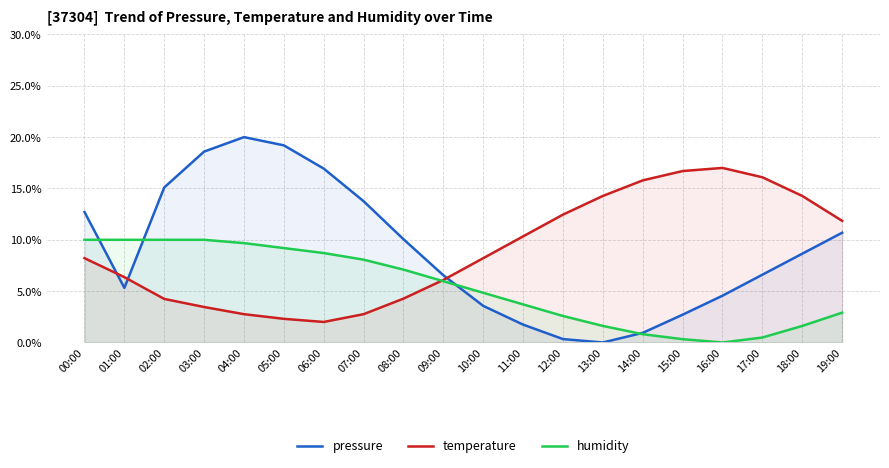

At which category does humidity reach its first local valley?

16:00